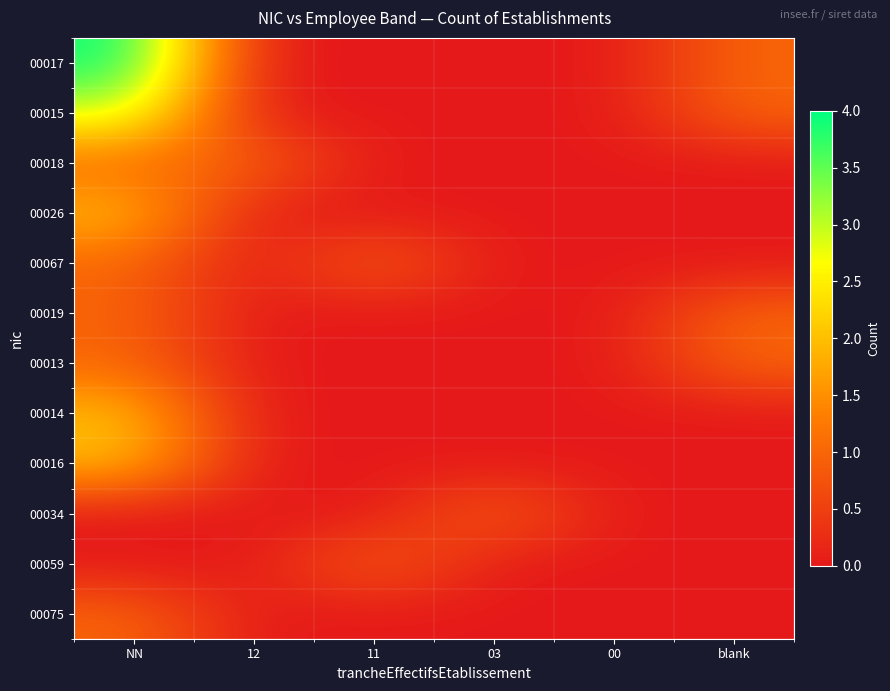

List the series in order of their peak value, lowest first.

00018, 00067, 00019, 00013, 00034, 00059, 00075, 00026, 00014, 00016, 00015, 00017